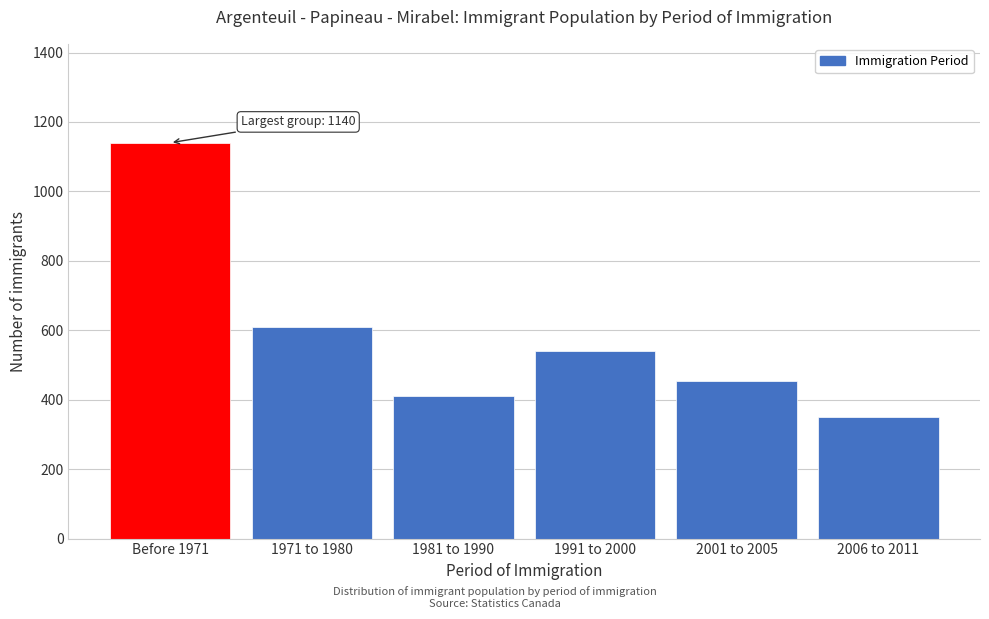

Reading right to left, extract all data points from this chart.

2006 to 2011=350	2001 to 2005=455	1991 to 2000=540	1981 to 1990=410	1971 to 1980=610	Before 1971=1140